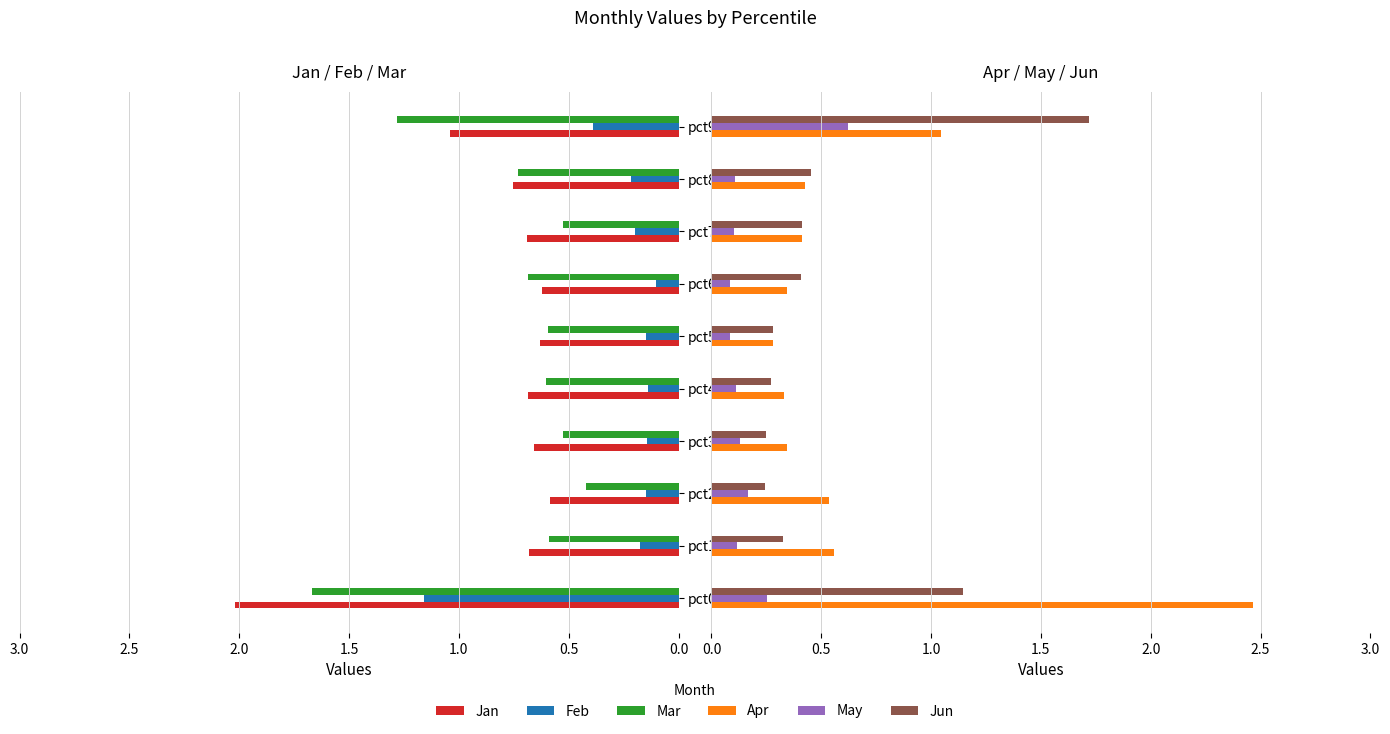

Which series has the largest total across all categories?

Jan